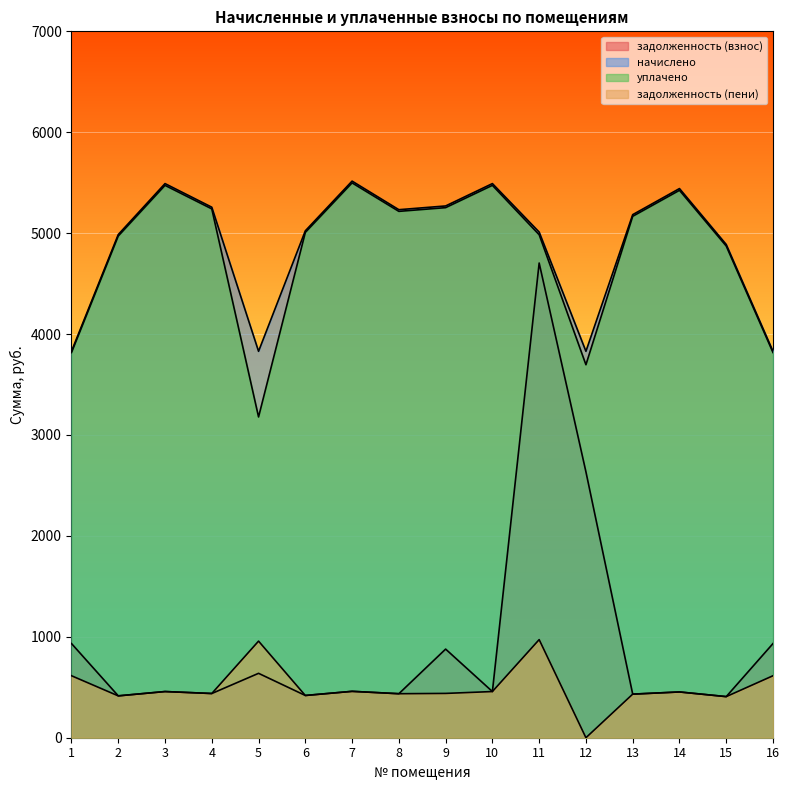

What is the lowest value of the уплачено series?

3178.8